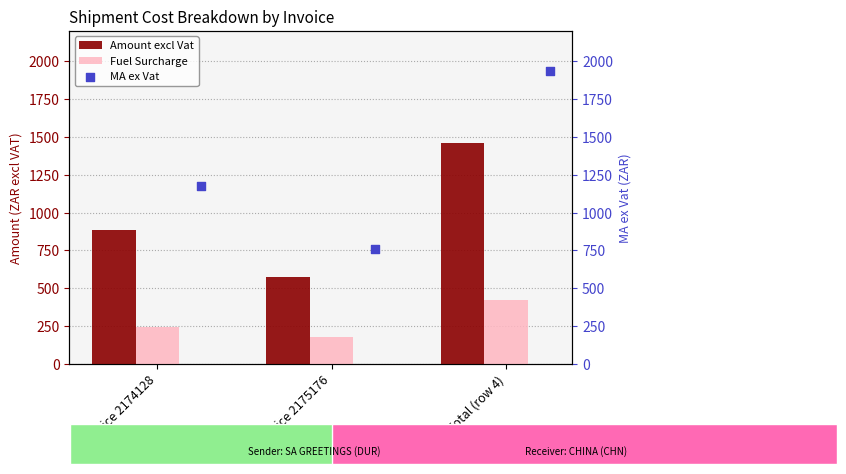

What are all the series names shown in the legend?

Amount excl Vat, Fuel Surcharge, MA ex Vat